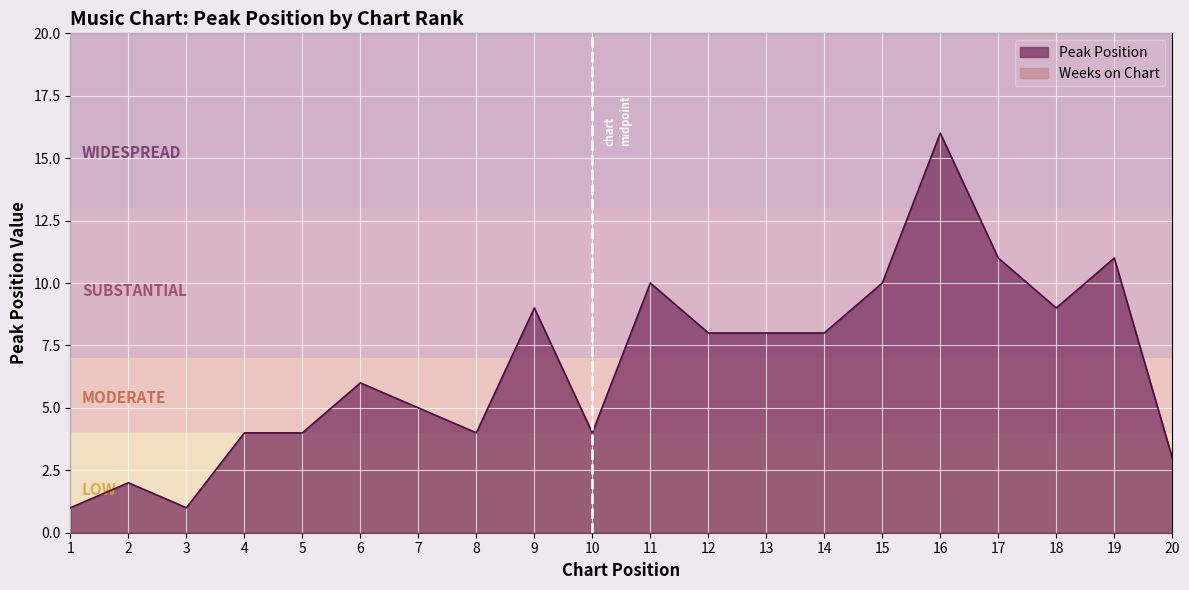

What is the value of the 20th point from the left?

3